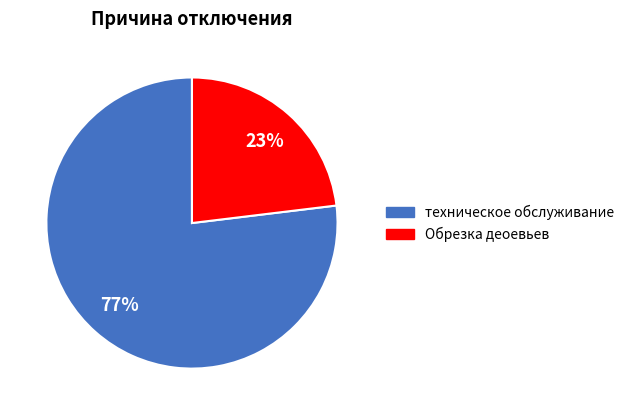

What is the majority slice?

техническое обслуживание